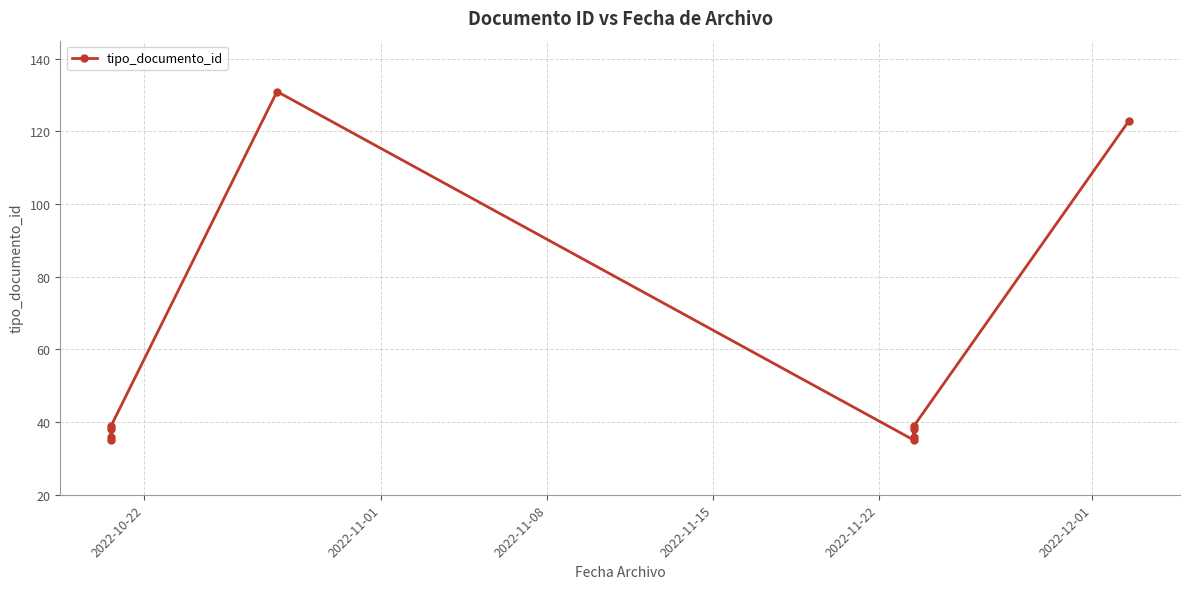

Is this an area chart (filled region under the line)?

No